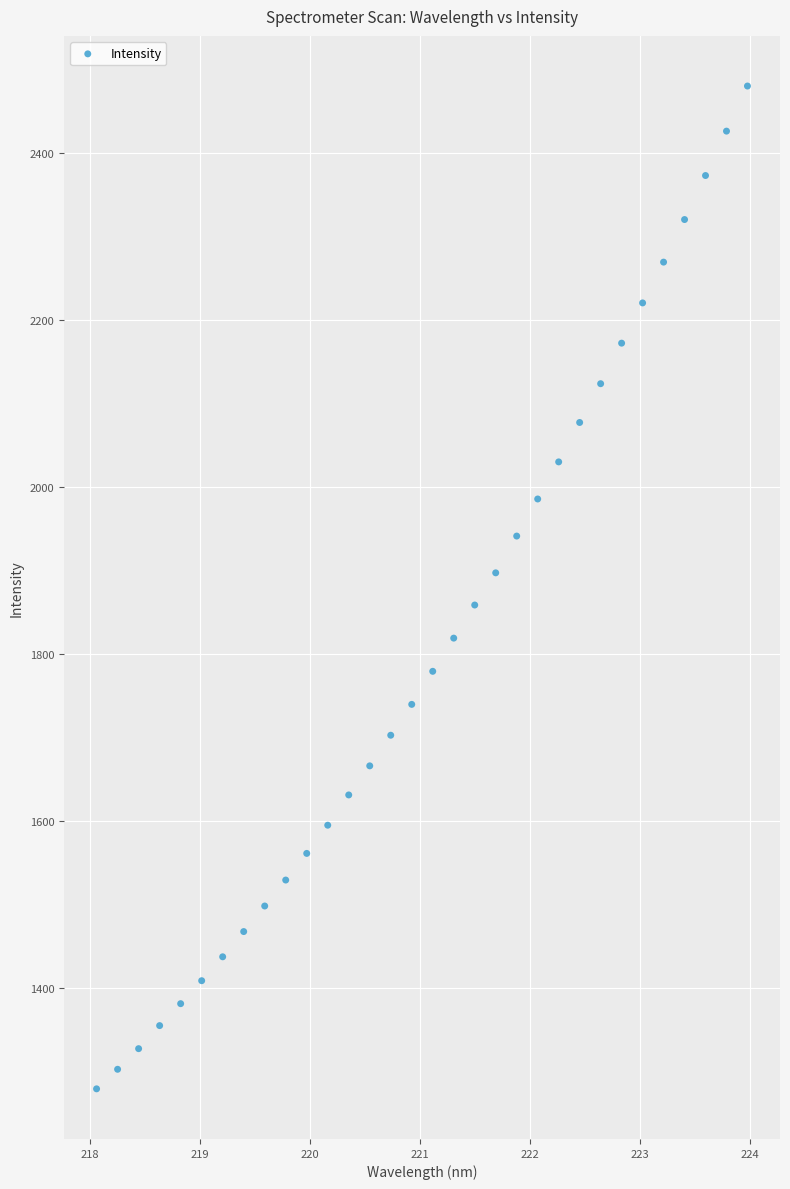

What is the range of Y values (max minus min)?

1201.4